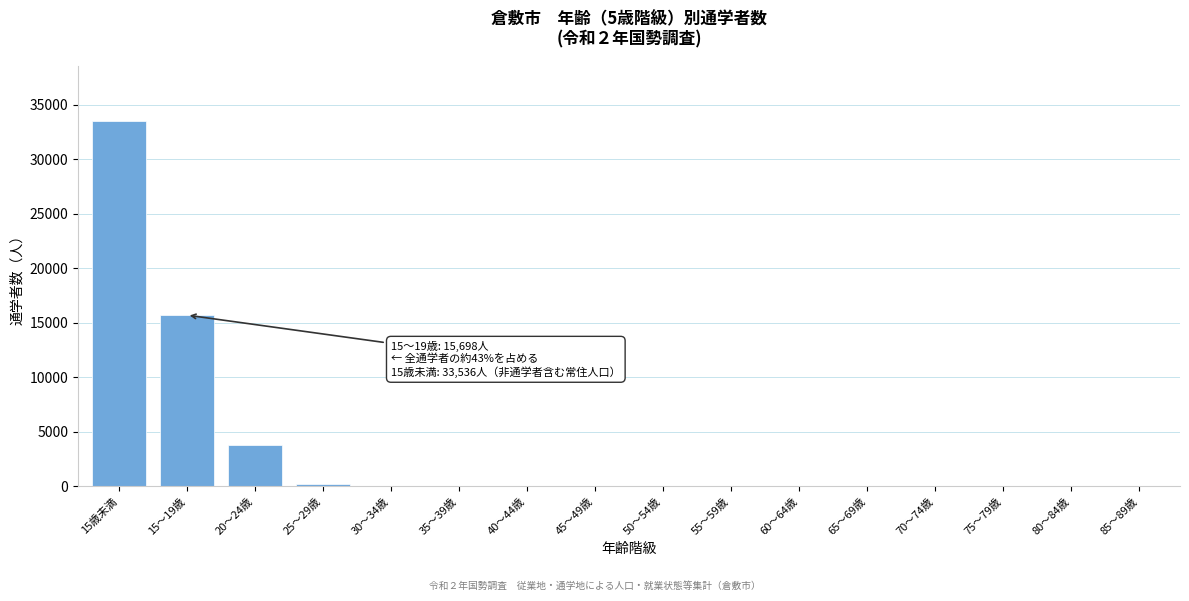

Which category has the highest value across all series?

15歳未満